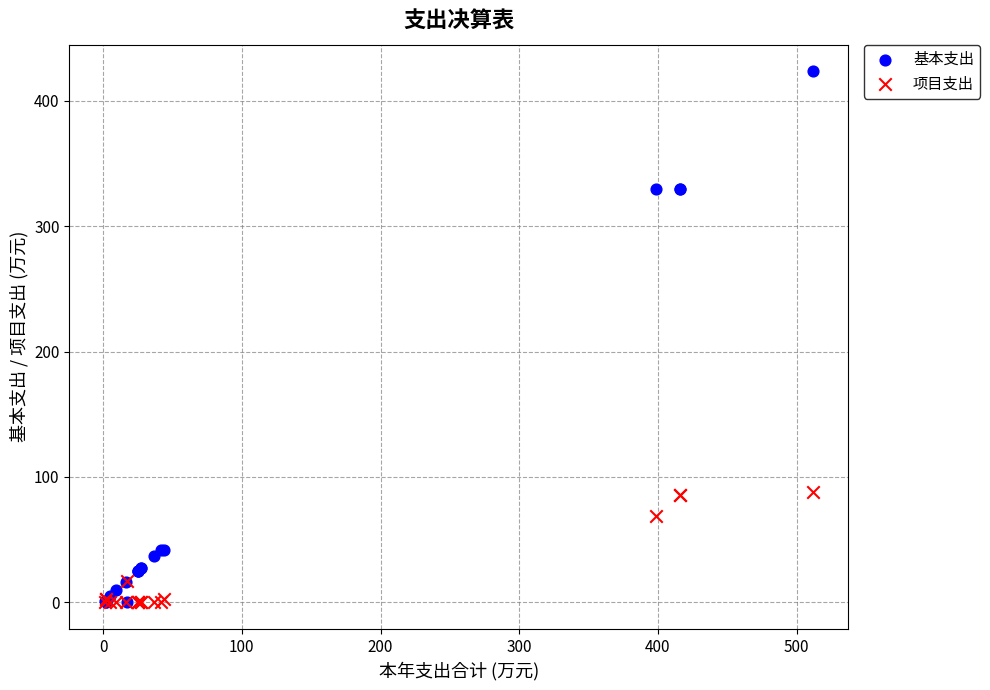

Which series contains the highest Y value?

基本支出